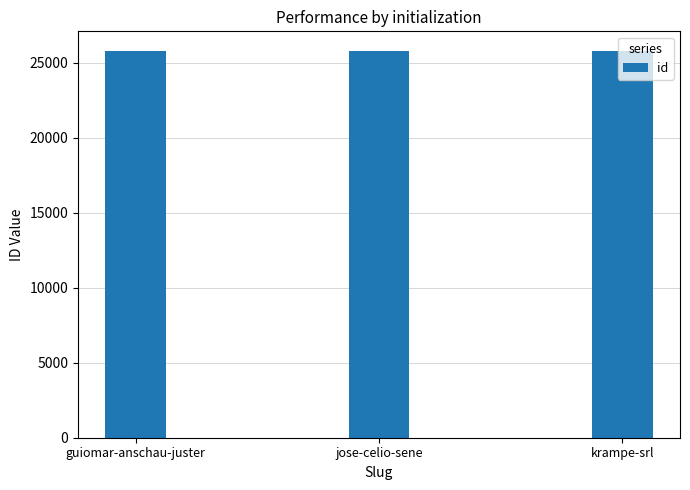

Does the chart contain stacked bars?

No